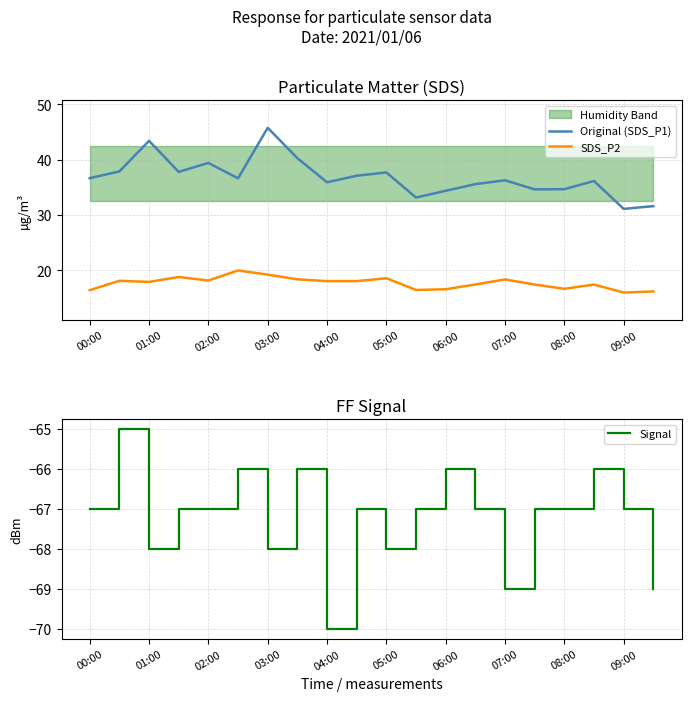

What is the lowest value of the Original (SDS_P1) series?

31.1